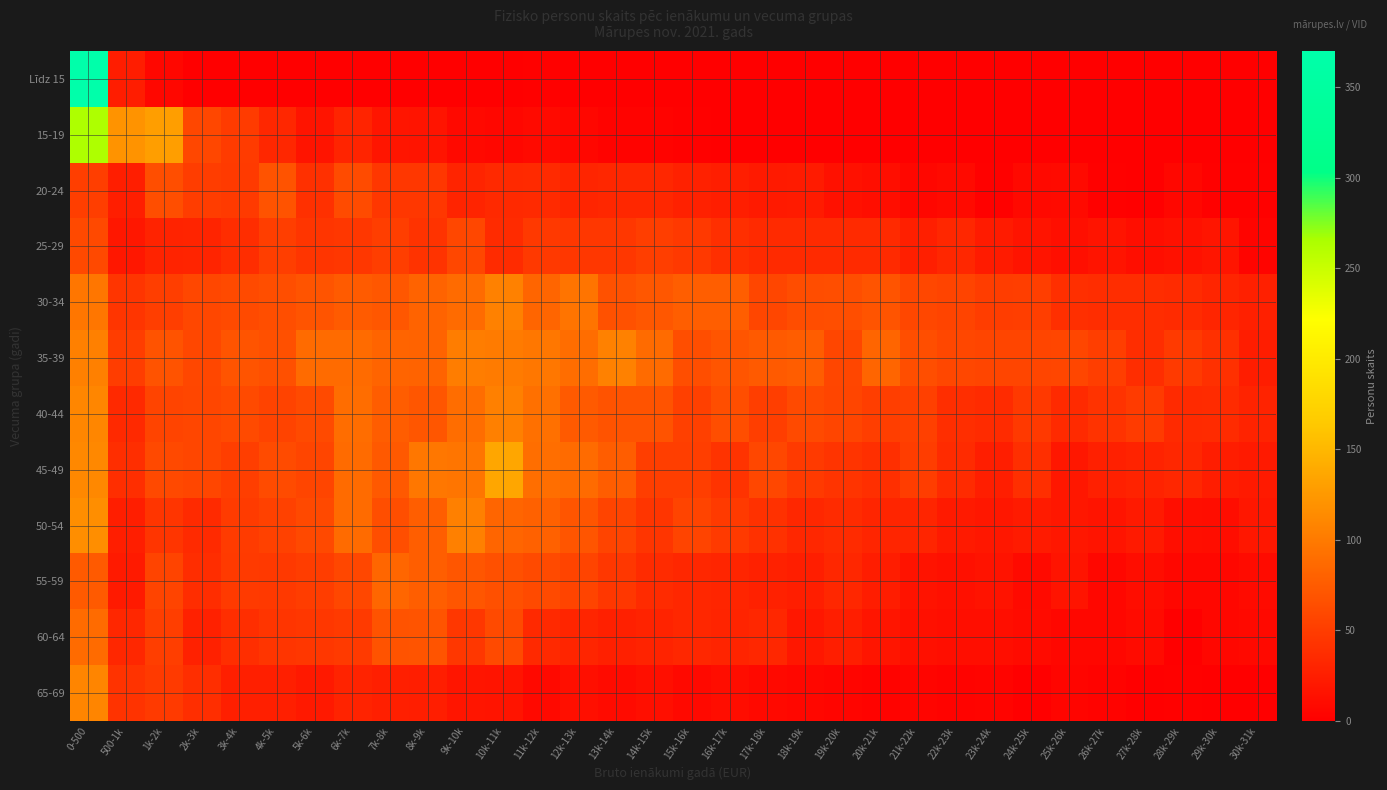

At how many categories does at least one series exceed 264?

1